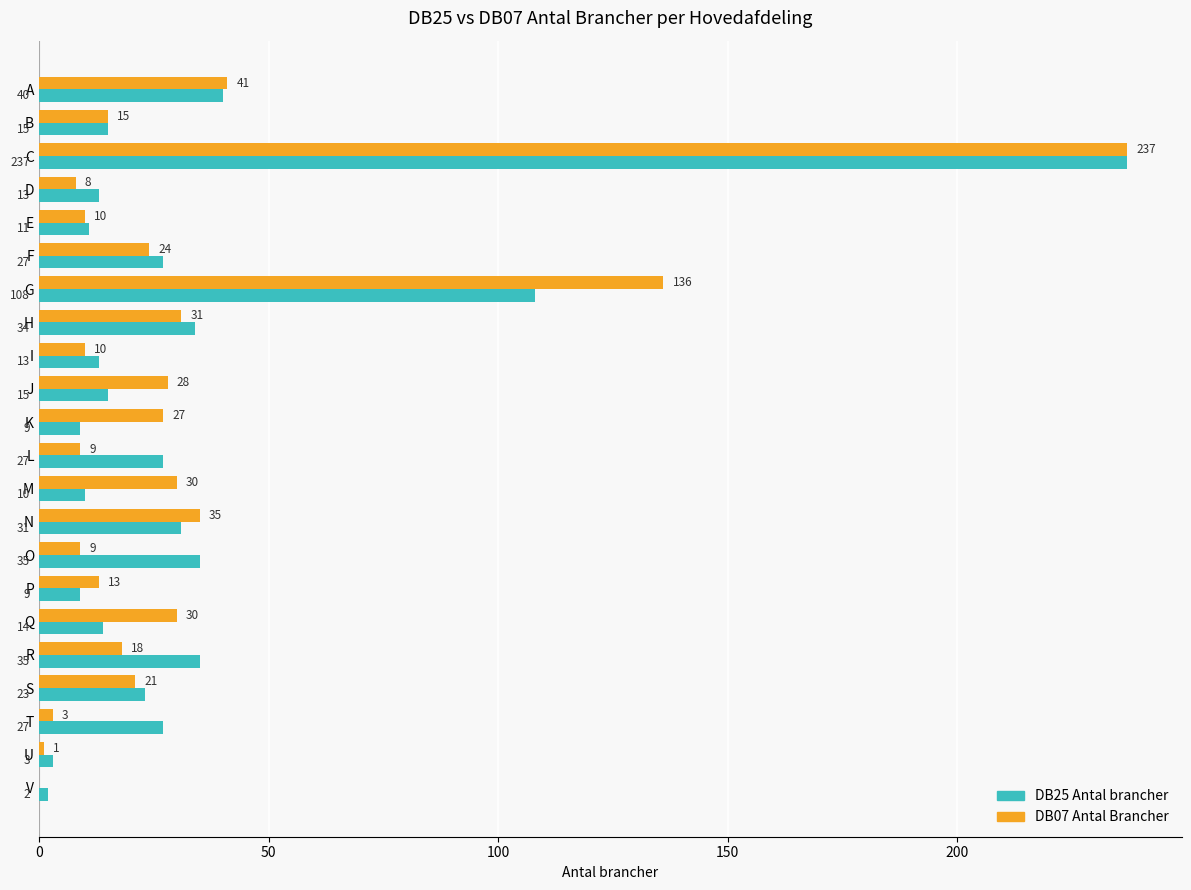

What is the sum of the DB07 Antal Brancher values at M and S?

51